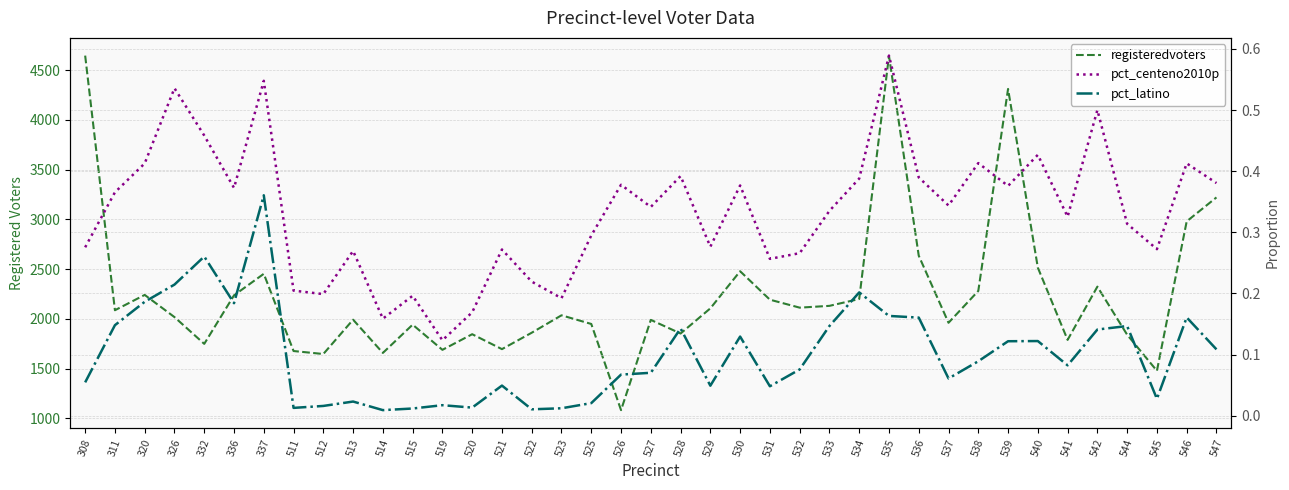

How many data points does each series have?

39